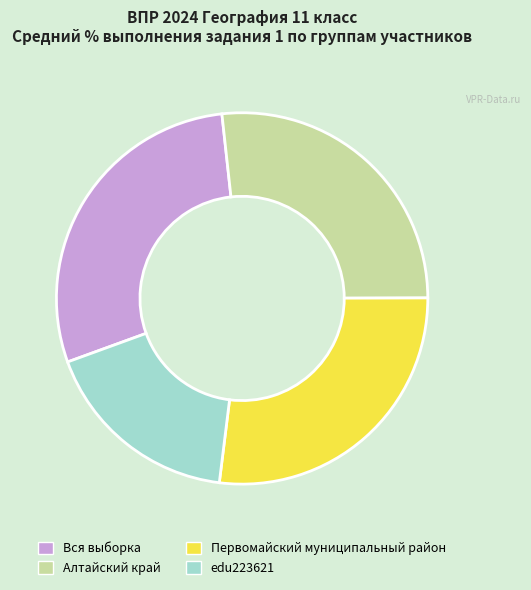

What is the ratio of the value at Вся выборка to the value at Алтайский край?

1.1